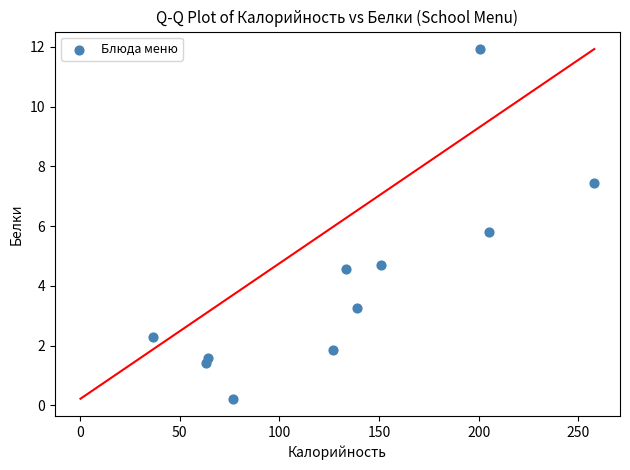

What Y value in the scatter plot is closest to 6?

5.8